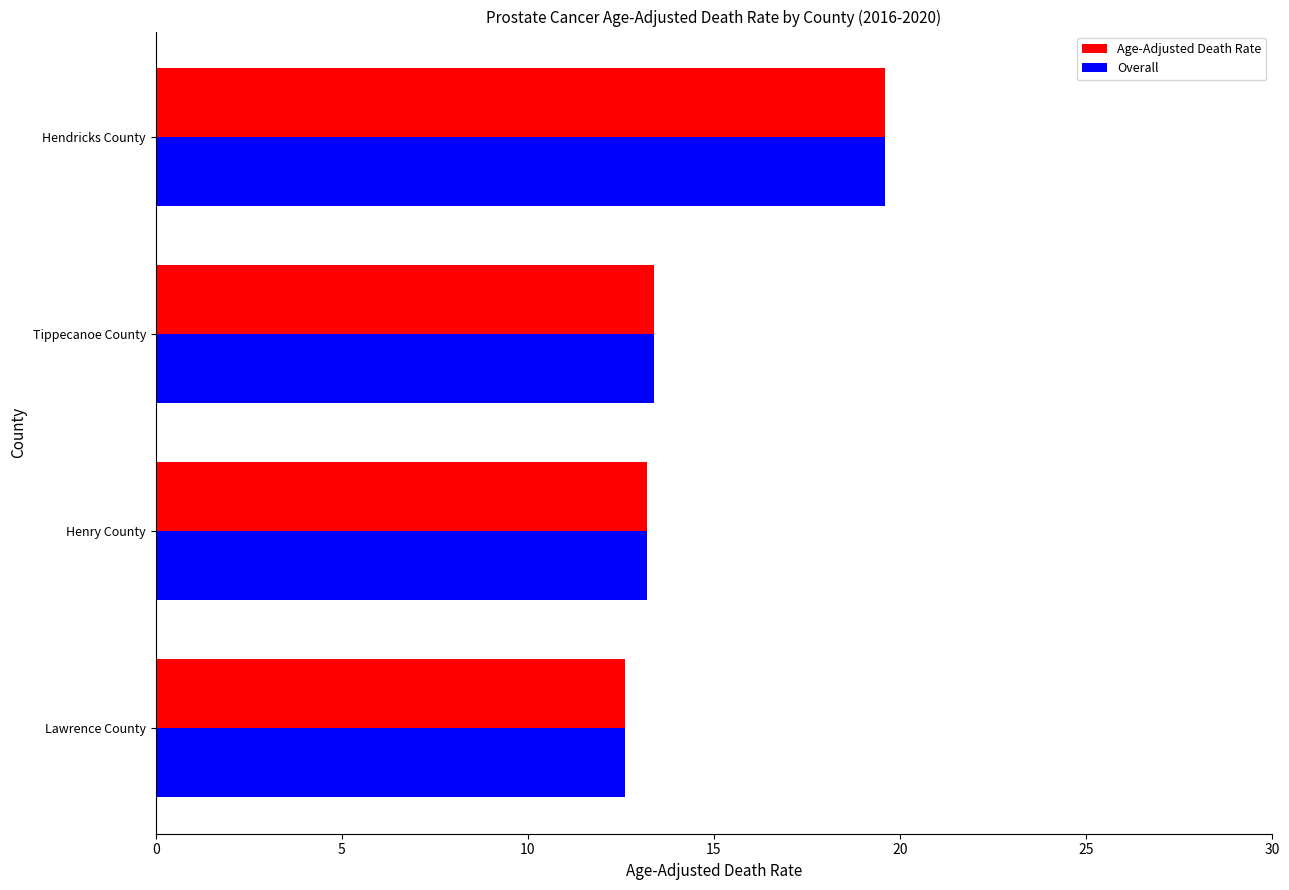

What is the approximate value of Age-Adjusted Death Rate at Tippecanoe County?

13.4